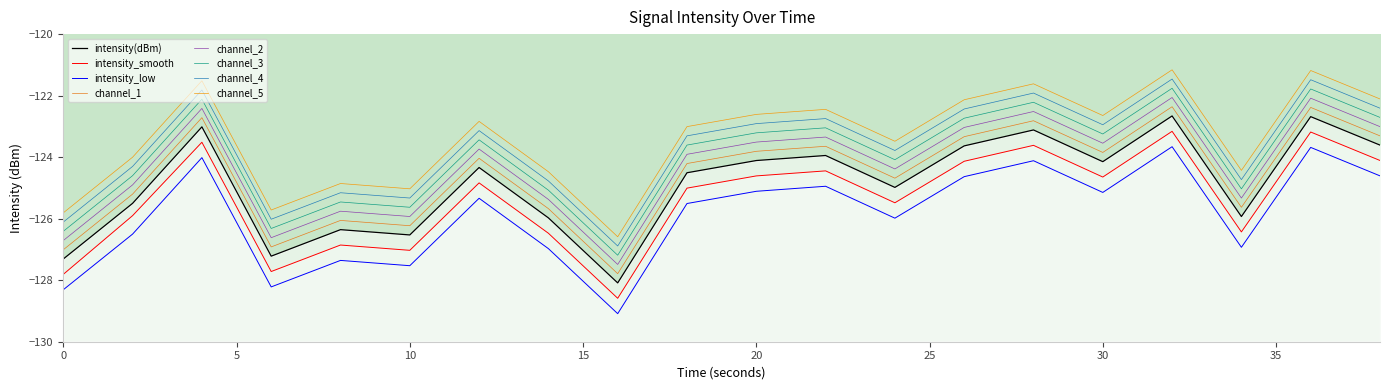

Which category has the highest value in the intensity(dBm) series?

32